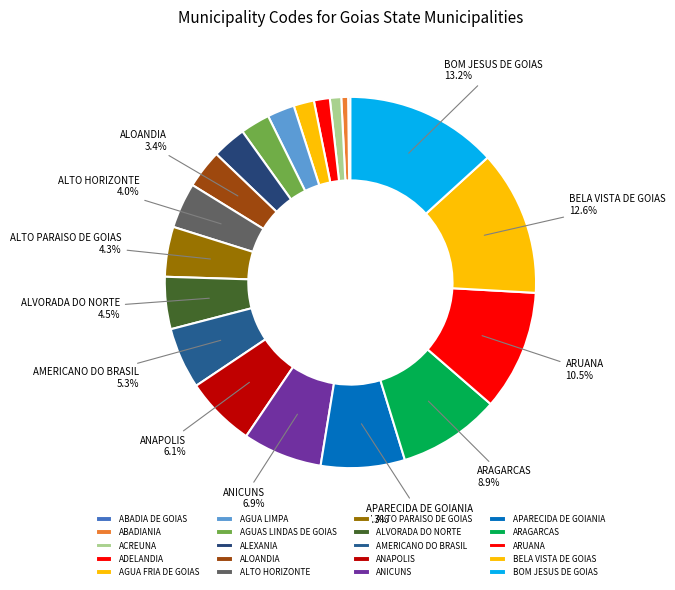

Which category has the smallest portion of the pie?

ABADIA DE GOIAS